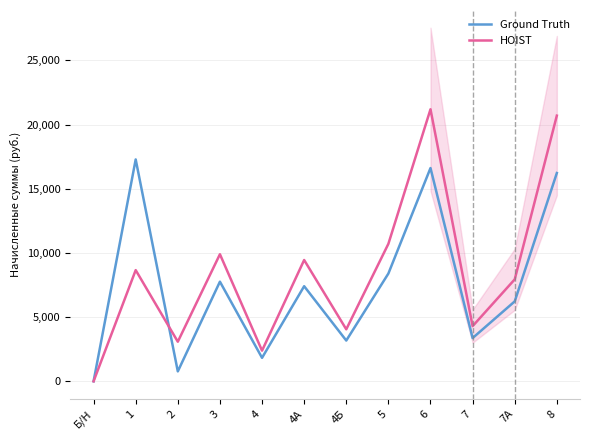

Reading left to right, extract all data points from this chart.

Ground Truth: 0.0	17287.2	771.1	7761.6	1828.6	7408.8	3175.2	8396.6	16616.9	3369.2	6226.9	16228.8
HOIST: 0.0	8662.5	3084.5	9900.0	2387.5	9450.0	4050.0	10710.0	21195.0	4297.5	7942.5	20700.0